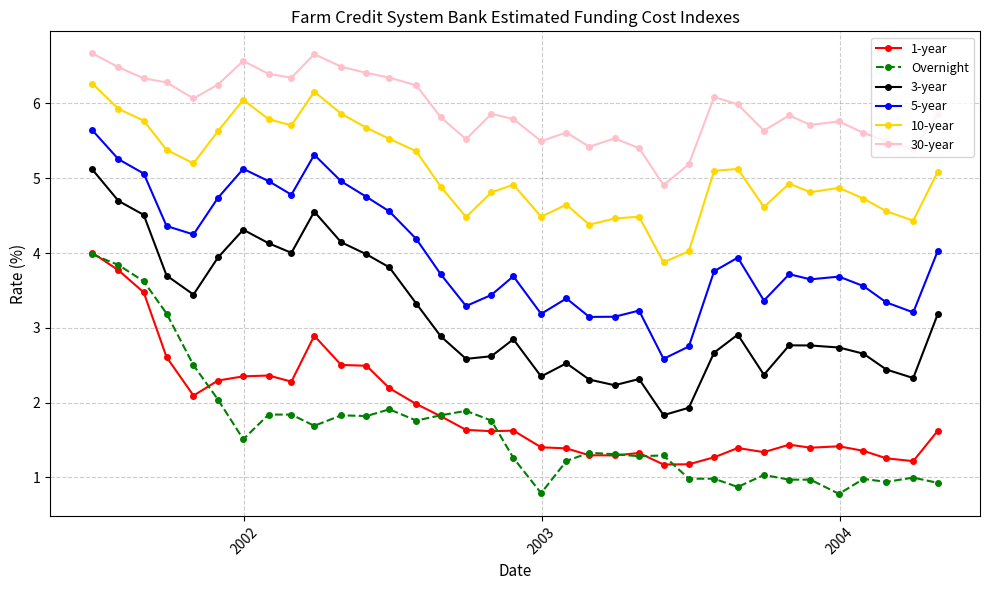

True or false: 5-year and 30-year intersect in this chart.

False